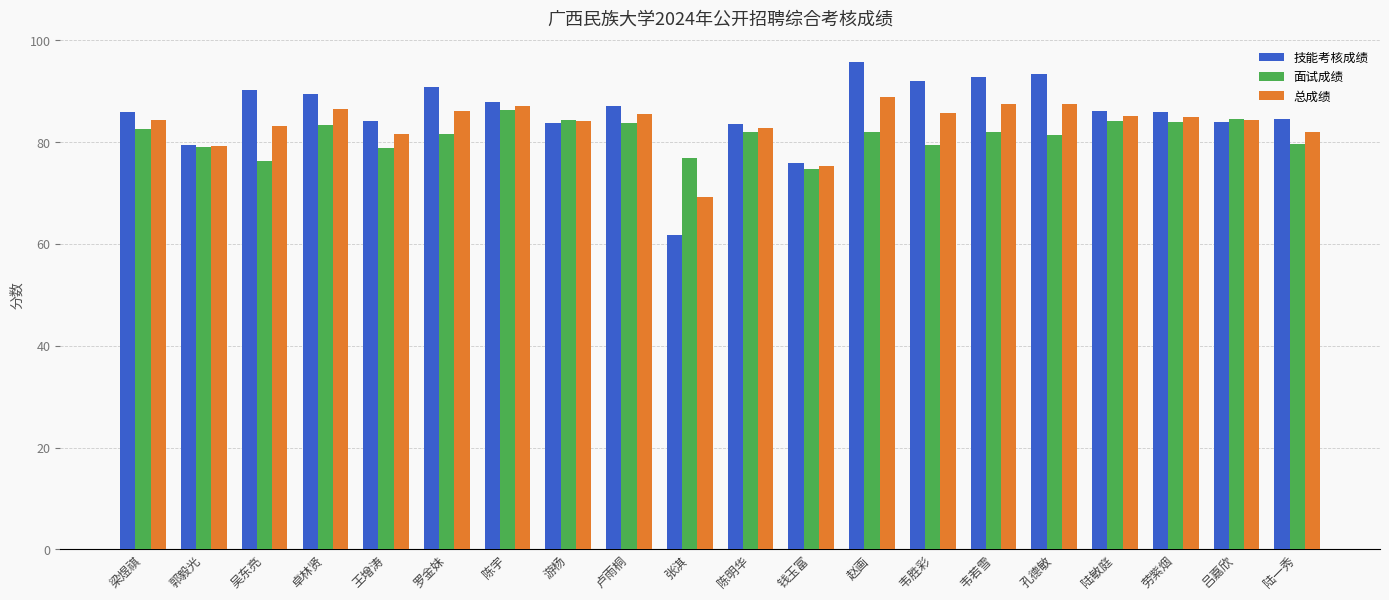

Rank the series by their maximum value, from highest to lowest.

技能考核成绩, 总成绩, 面试成绩